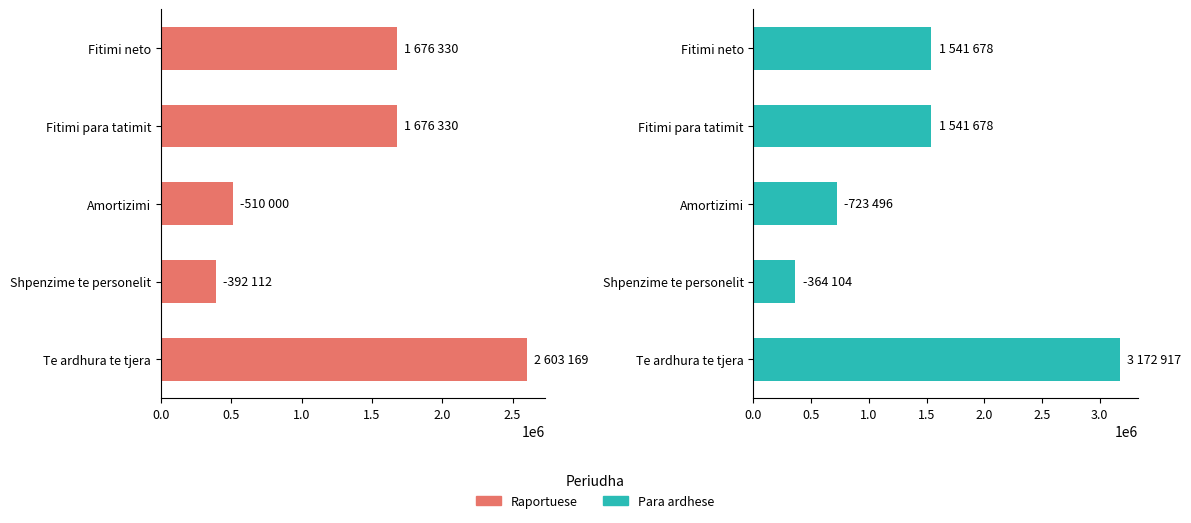

What is the spread (max minus min) of values at Fitimi para tatimit?

134652